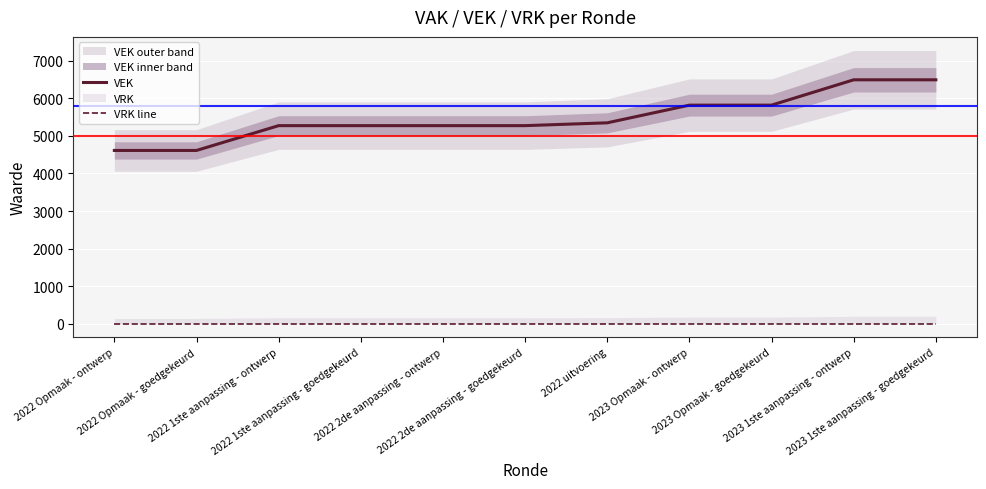

What position from the right is 2023 Opmaak - ontwerp?

4